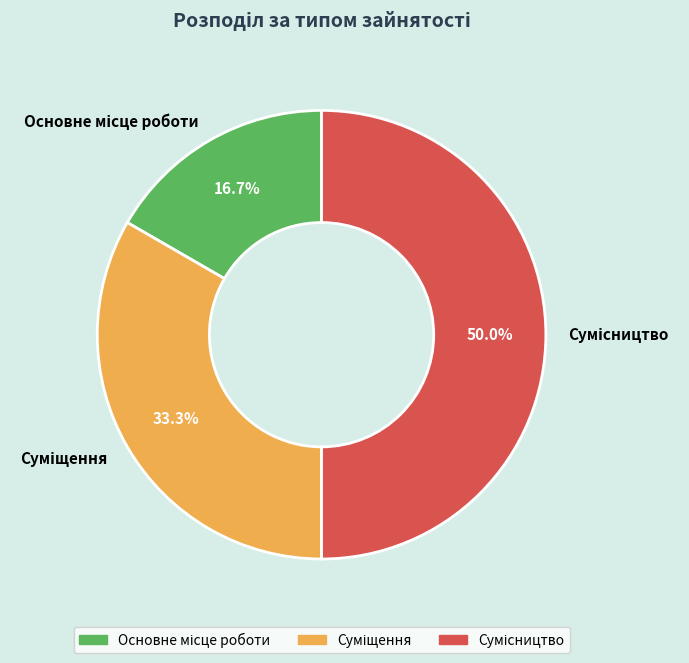

What percentage do Основне місце роботи and Суміщення together represent?

50.0%